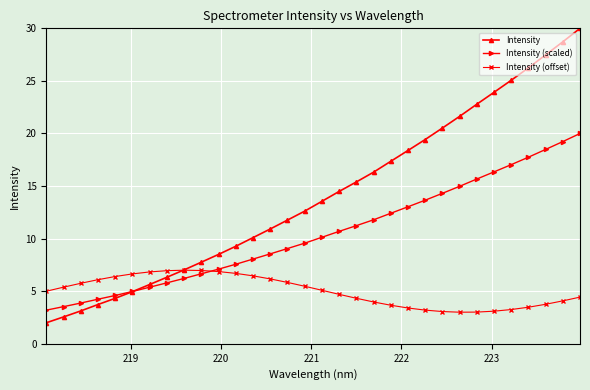

Which series has the widest spread of values?

Intensity